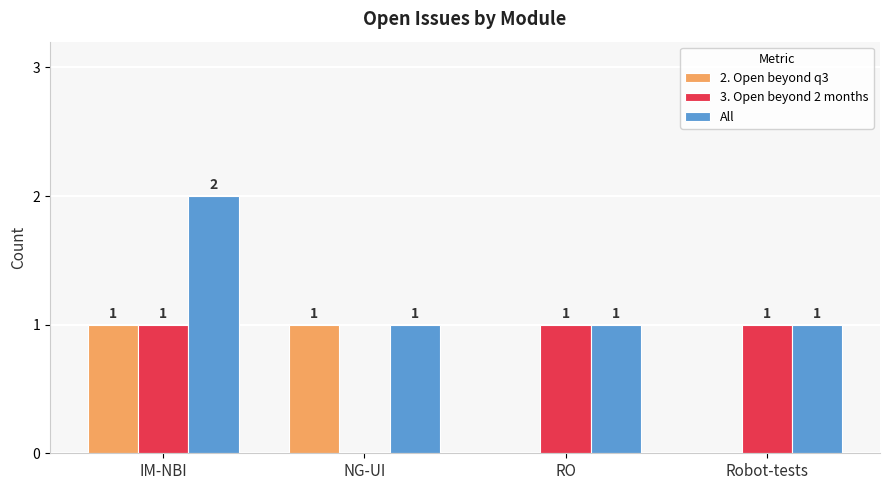

The 2. Open beyond q3 series shows 0 at Robot-tests. True or false?

True